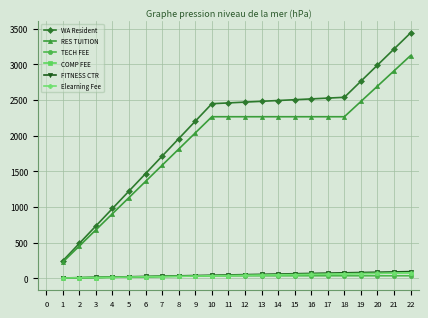

What is the average value of the COMP FEE series?

40.2